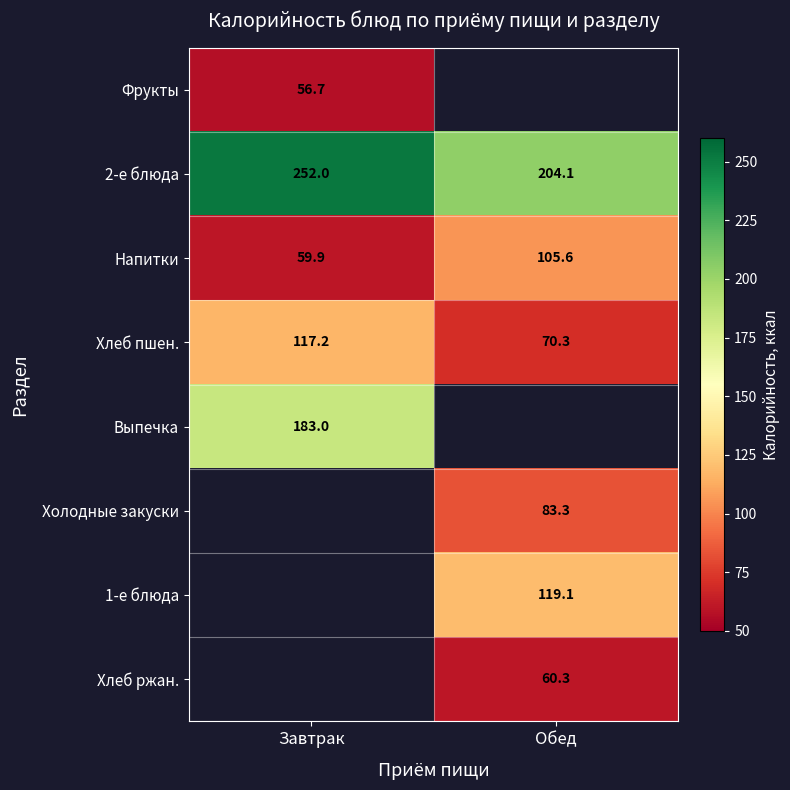

Rank the categories by Хлеб пшен. value from lowest to highest.

Обед, Завтрак